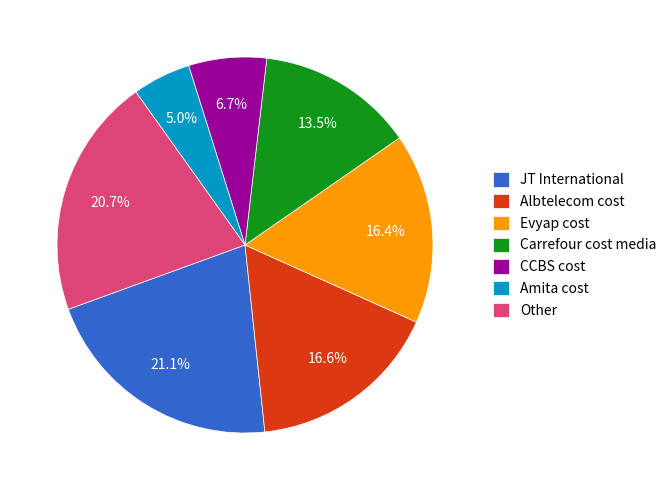

To the nearest percent, what percentage of the pie is Evyap cost?

16%